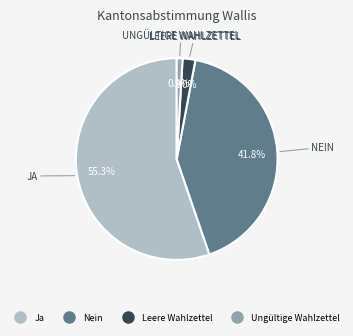

Which has a higher value, Ja or Leere Wahlzettel?

Ja